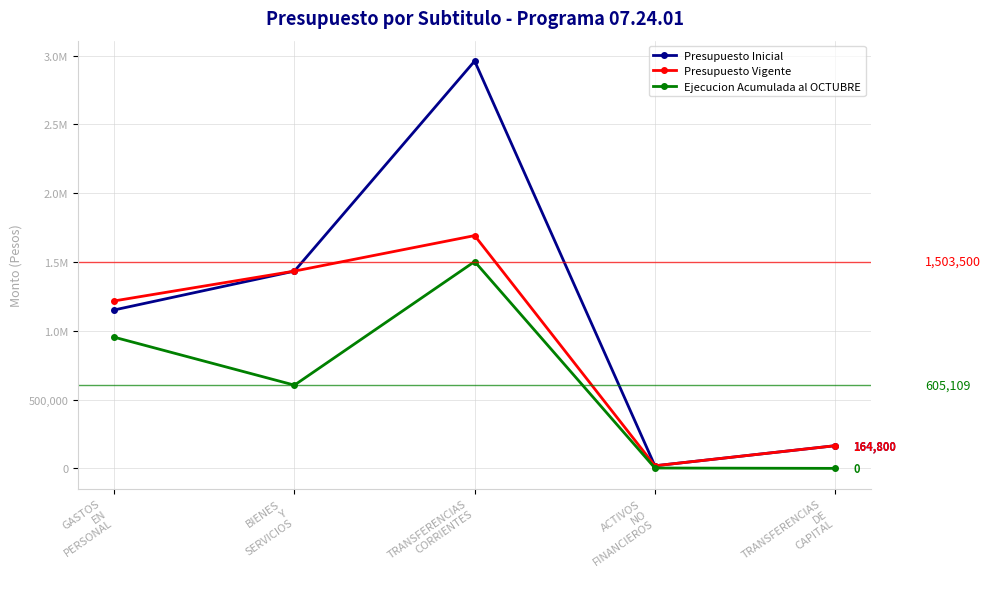

What are all the series names shown in the legend?

Presupuesto Inicial, Presupuesto Vigente, Ejecucion Acumulada al OCTUBRE